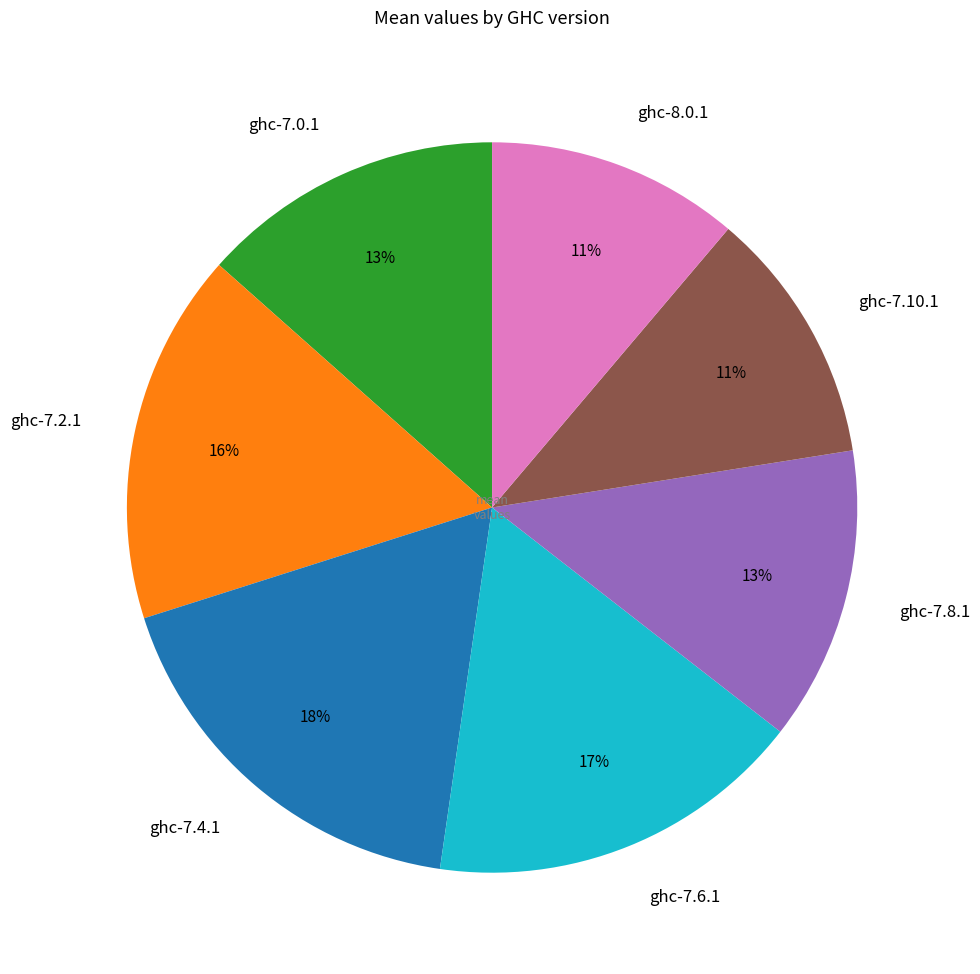

Between ghc-7.8.1 and ghc-8.0.1, which is larger?

ghc-7.8.1